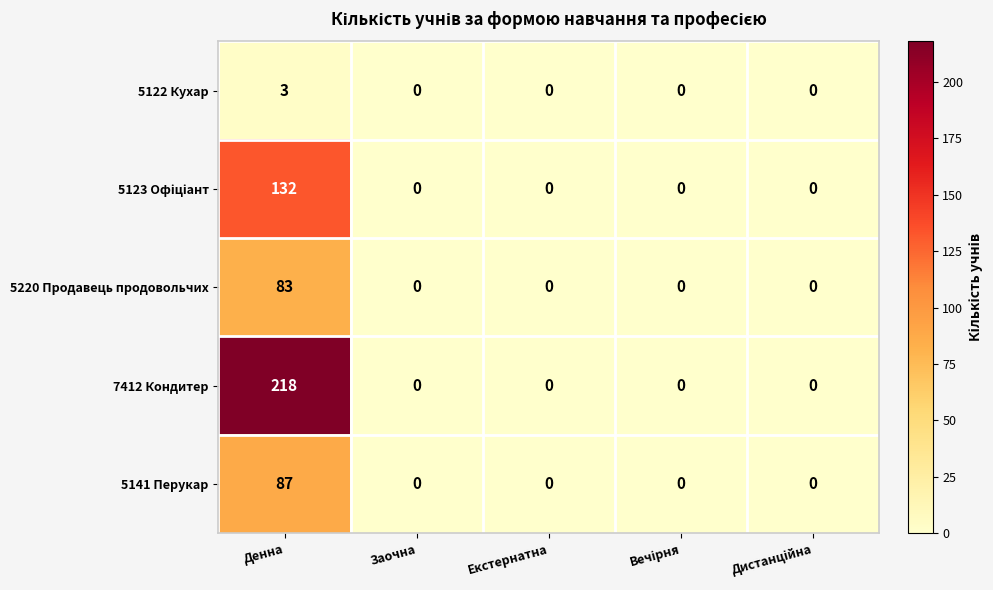

How many distinct data groups are displayed?

5